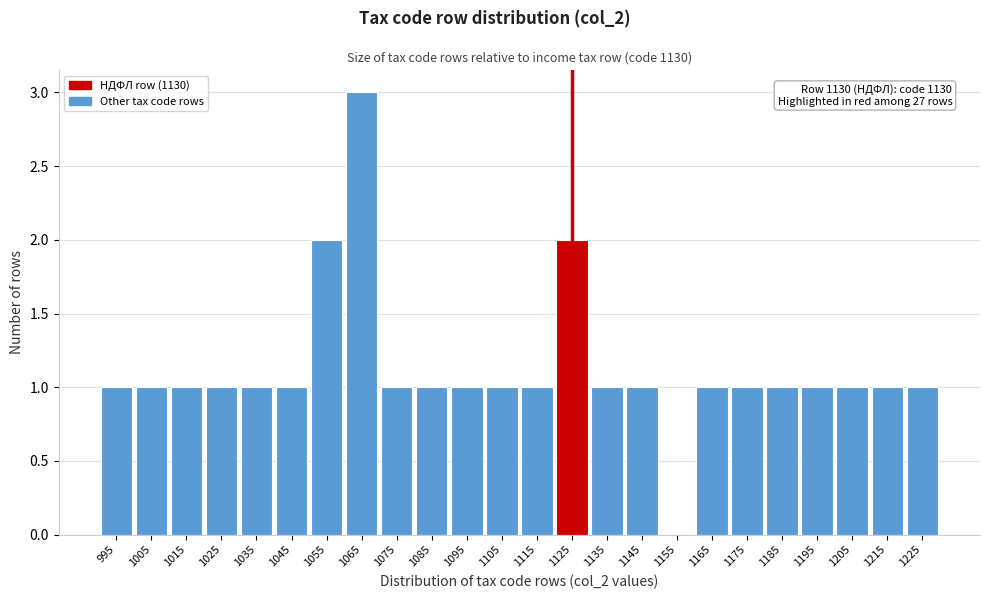

Reading left to right, transcribe all the data shown in this chart.

995=1	1005=1	1015=1	1025=1	1035=1	1045=1	1055=2	1065=3	1075=1	1085=1	1095=1	1105=1	1115=1	1125=2	1135=1	1145=1	1155=0	1165=1	1175=1	1185=1	1195=1	1205=1	1215=1	1225=1